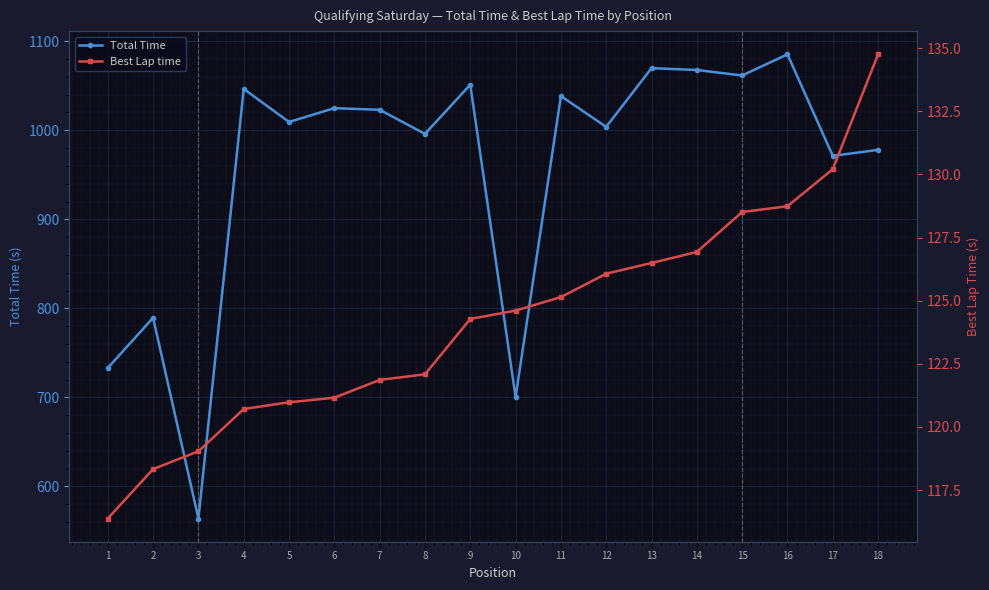

Rank the categories by Best Lap time value from lowest to highest.

1, 2, 3, 4, 5, 6, 7, 8, 9, 10, 11, 12, 13, 14, 15, 16, 17, 18